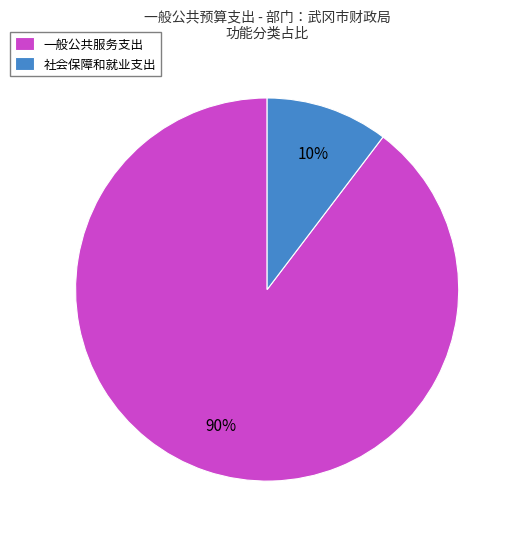

What percentage is the 社会保障和就业支出 slice, to the nearest percent?

10%